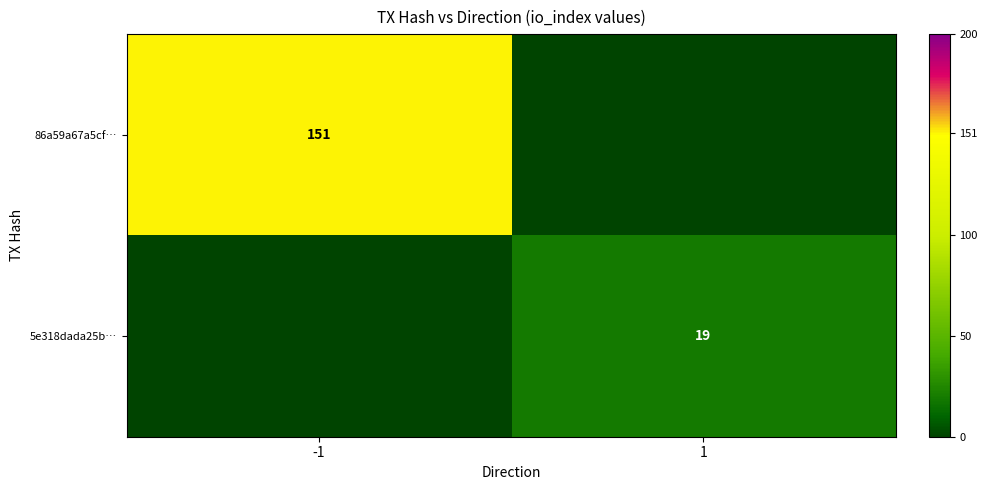

Is the value of 5e318dada25b… at 1 greater than the value of 86a59a67a5cf… at -1?

No